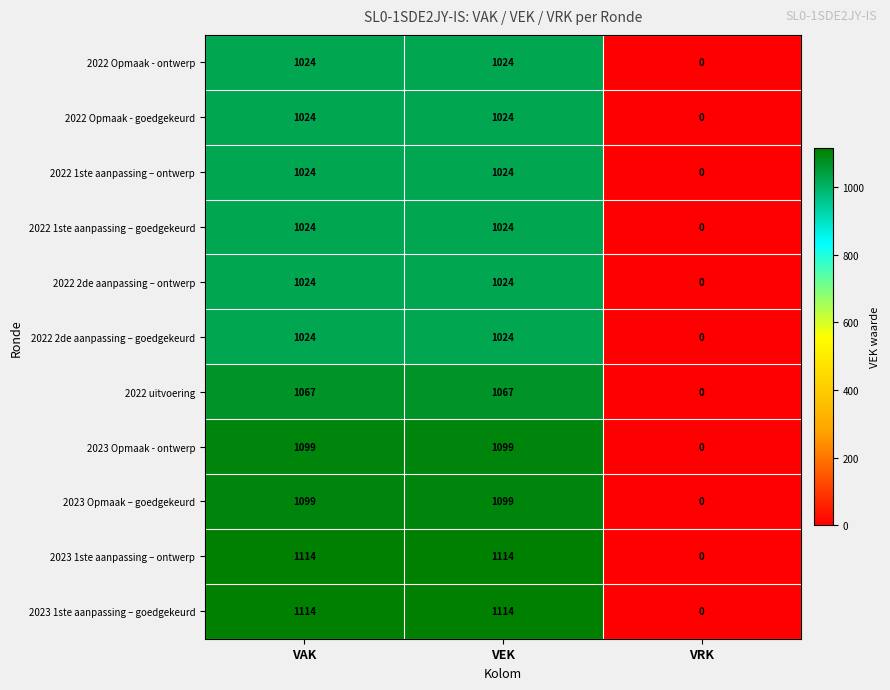

Count the number of categories in the chart.

3